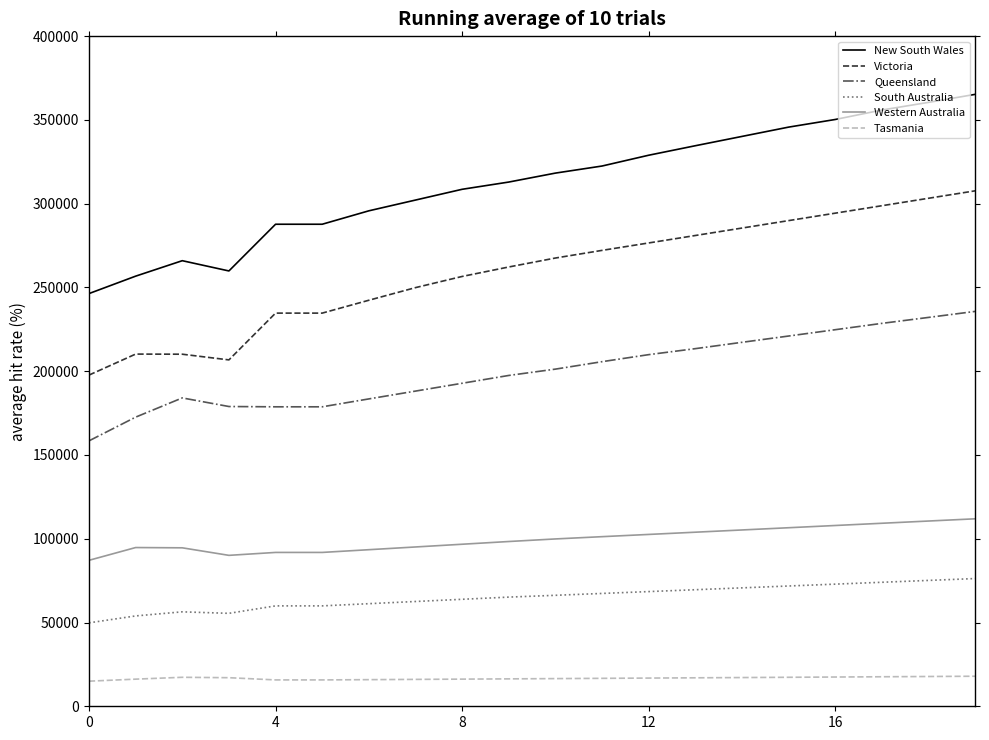

What is the maximum value shown in the chart?

365234